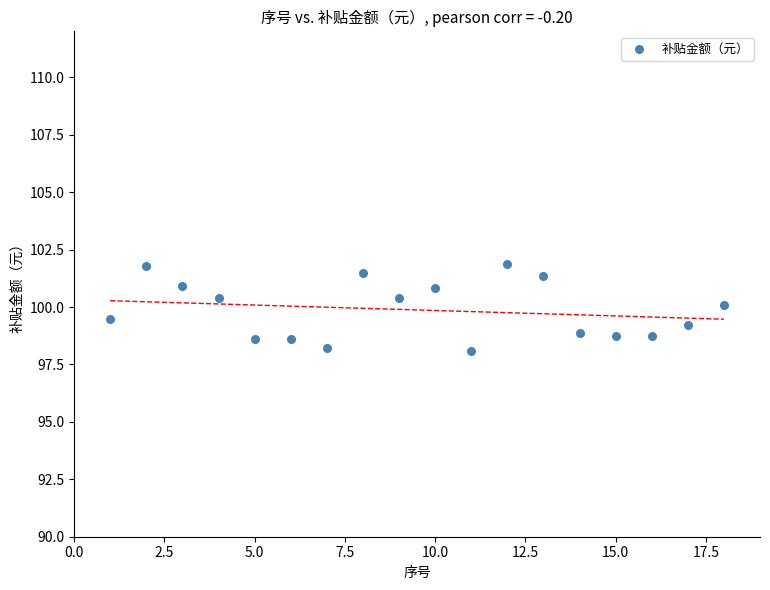

What is the range of Y values (max minus min)?

3.8